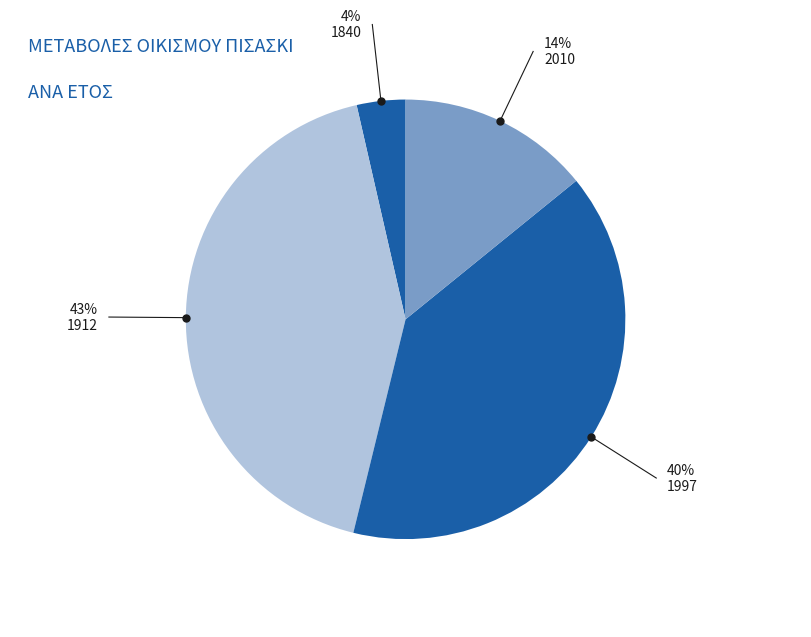

Count the number of slices in the pie.

4